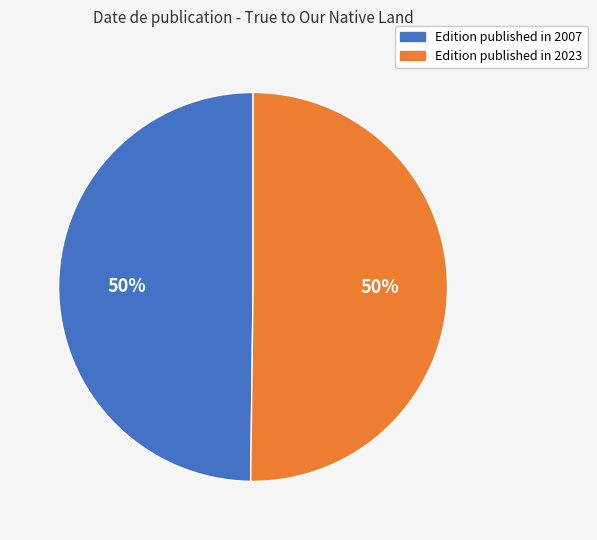

To the nearest percent, what is the average slice percentage?

50%